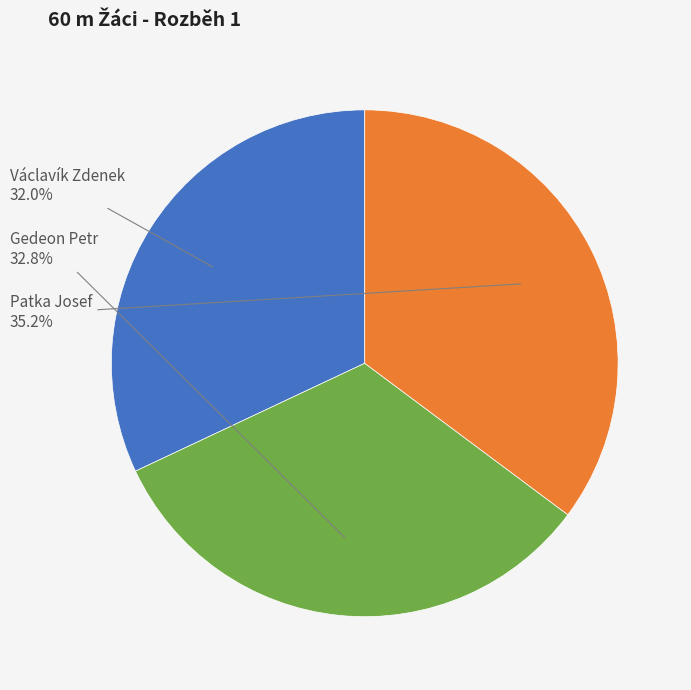

To the nearest percent, what is the difference between the Gedeon Petr and Patka Josef slice percentages?

2%